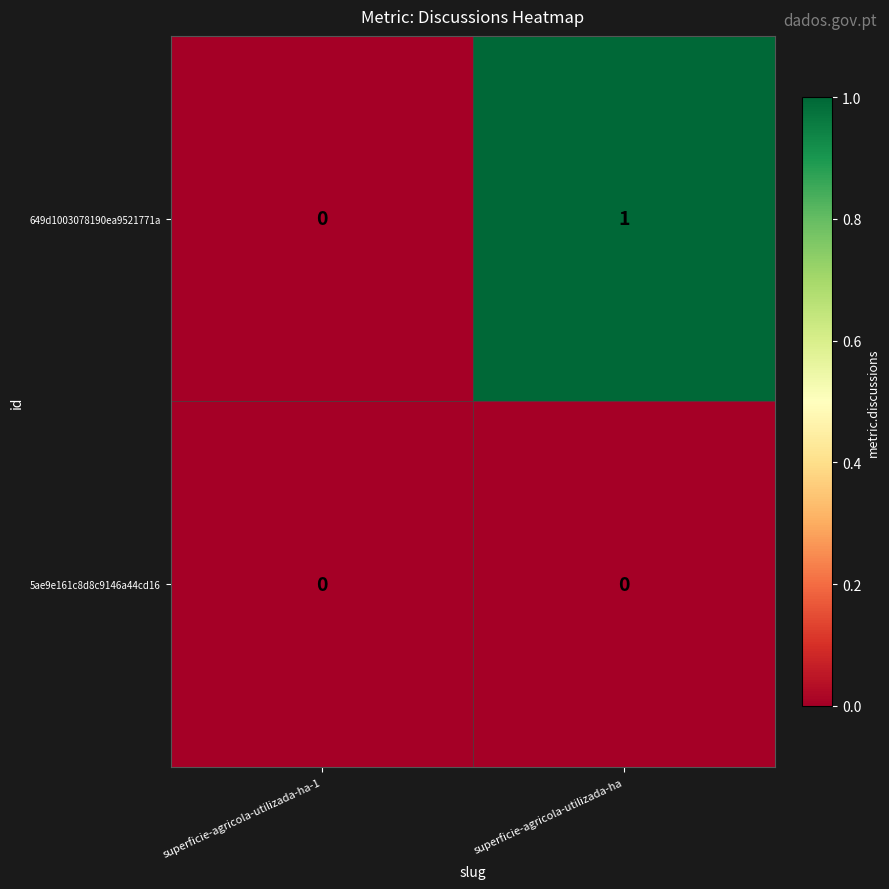

What is the total value across all series at superficie-agricola-utilizada-ha?

1